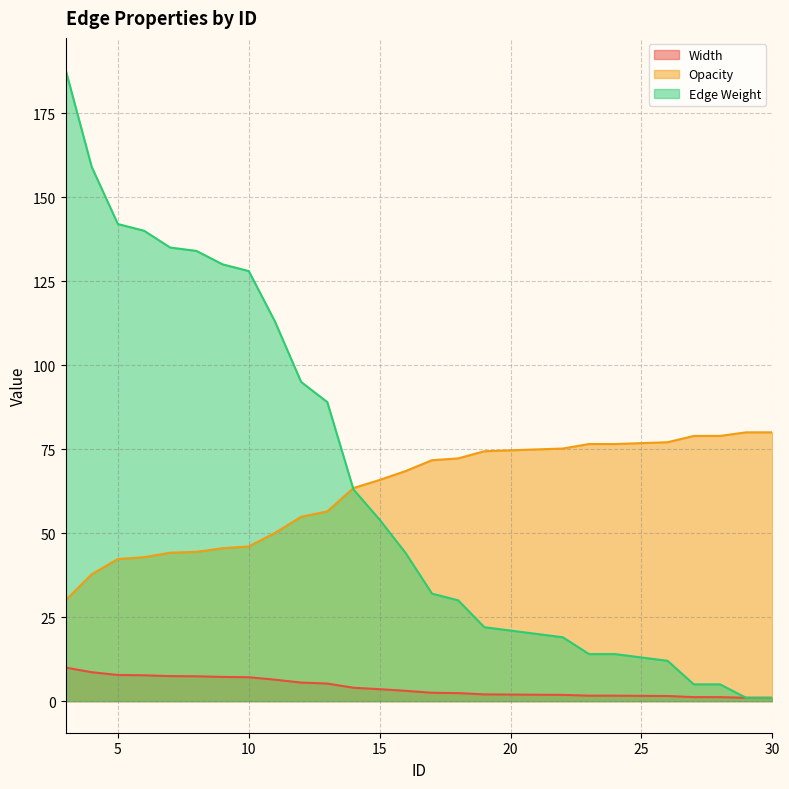

Reading left to right, extract all data points from this chart.

Width: 10.0	8.6	7.8	7.7	7.4	7.4	7.2	7.1	6.4	5.5	5.2	4.0	3.6	3.1	2.5	2.4	2.0	2.0	1.9	1.9	1.6	1.6	1.6	1.5	1.2	1.2	1.0	1.0
Opacity: 30.0	37.8	42.3	42.8	44.2	44.4	45.5	46.0	50.1	54.9	56.5	63.4	65.8	68.5	71.7	72.2	74.4	74.7	74.9	75.2	76.5	76.5	76.8	77.1	78.9	78.9	80.0	80.0
Edge Weight: 188.0	159.0	142.0	140.0	135.0	134.0	130.0	128.0	113.0	95.0	89.0	63.0	54.0	44.0	32.0	30.0	22.0	21.0	20.0	19.0	14.0	14.0	13.0	12.0	5.0	5.0	1.0	1.0